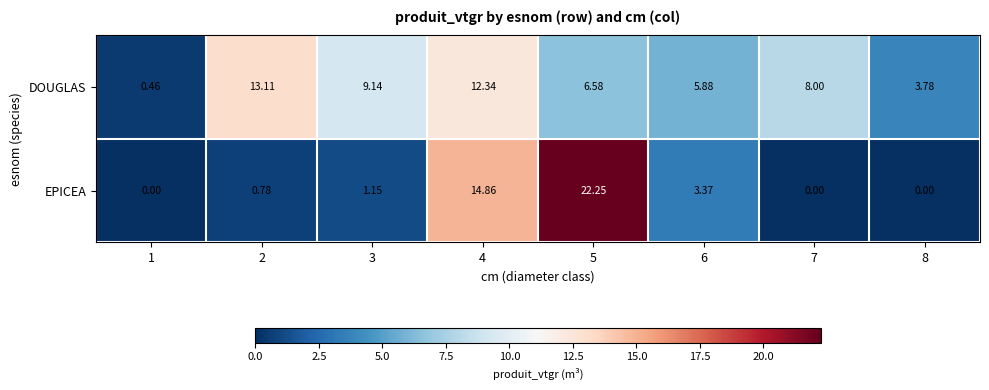

How many distinct data groups are displayed?

2